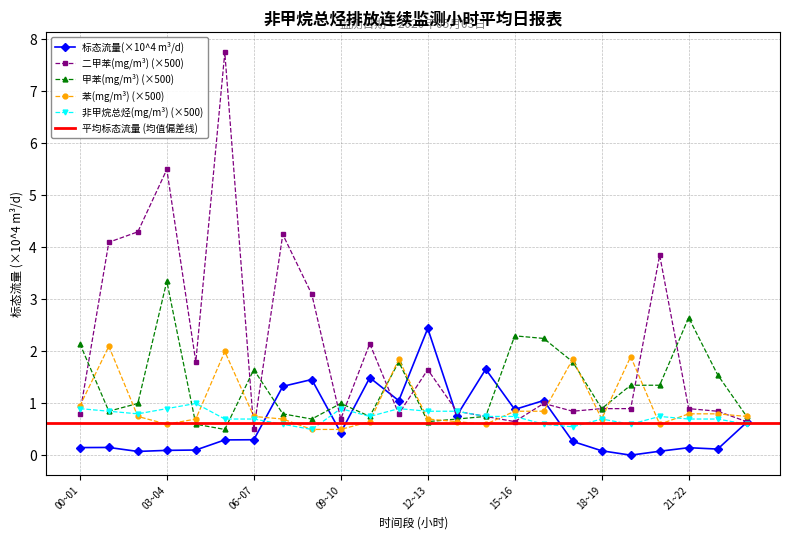

What is the average value of the 非甲烷总烃(mg/m³) series?

0.7